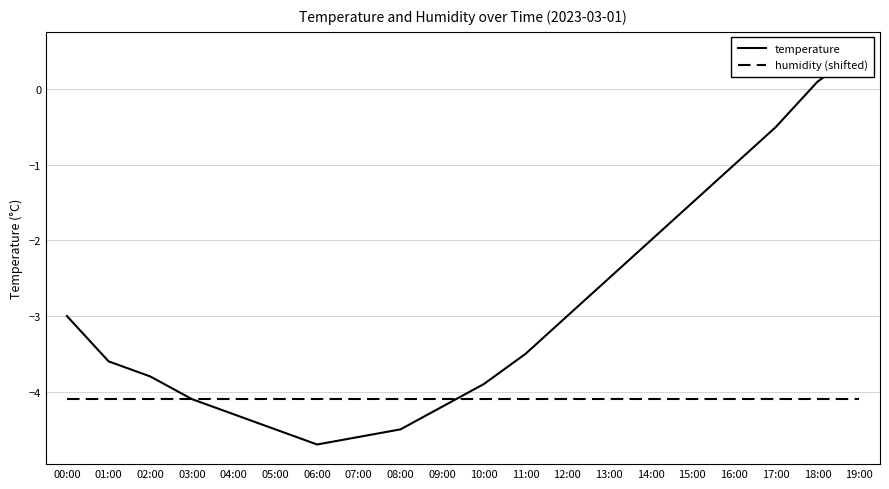

Where is humidity (shifted) nearest to the value -4?

00:00